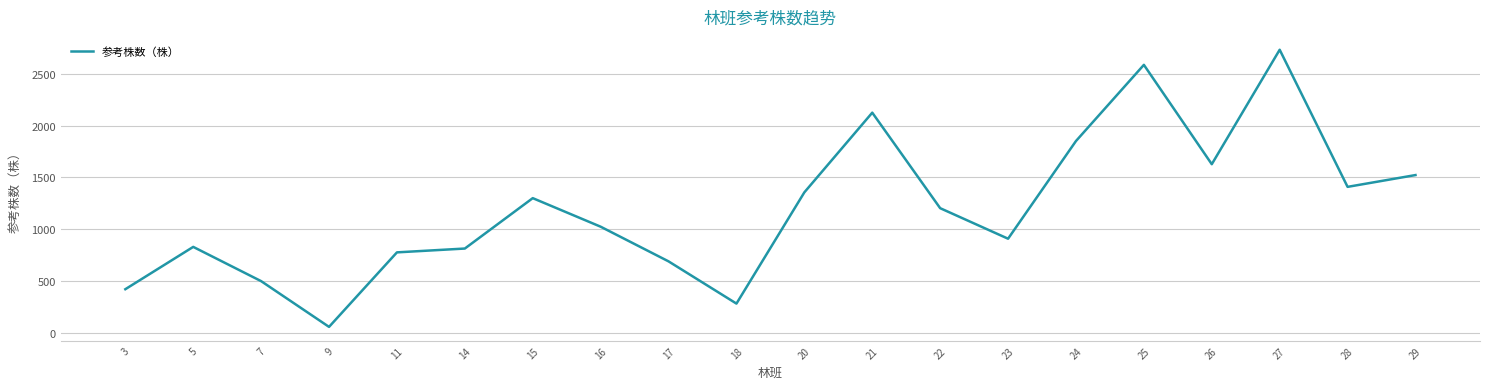

What is the sum of the values at 24 and 20?

3206